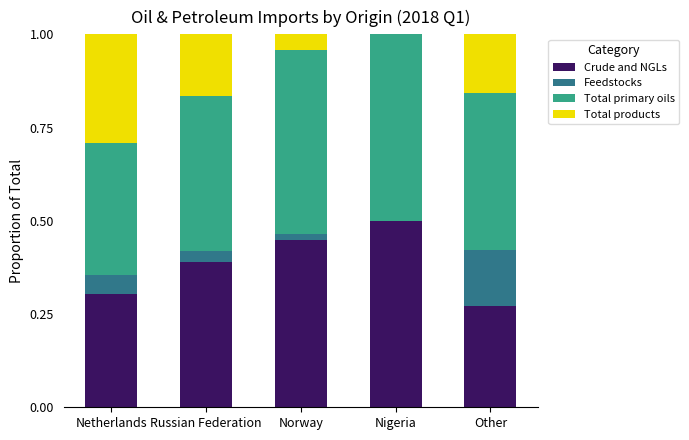

What is the total value across all series at Nigeria?

1.0